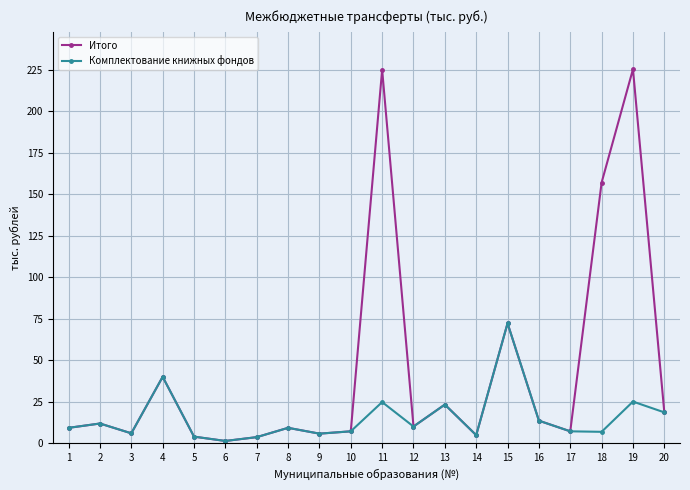

Which series has the widest spread of values?

Итого